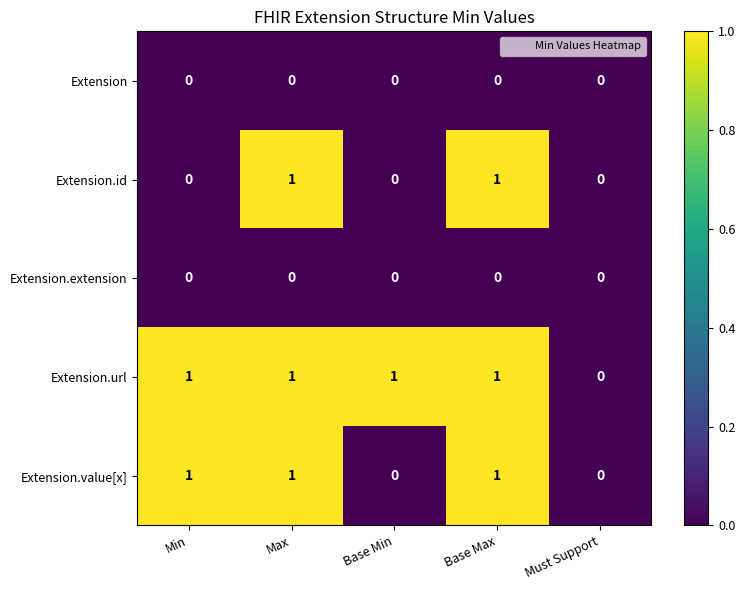

How many distinct data groups are displayed?

5